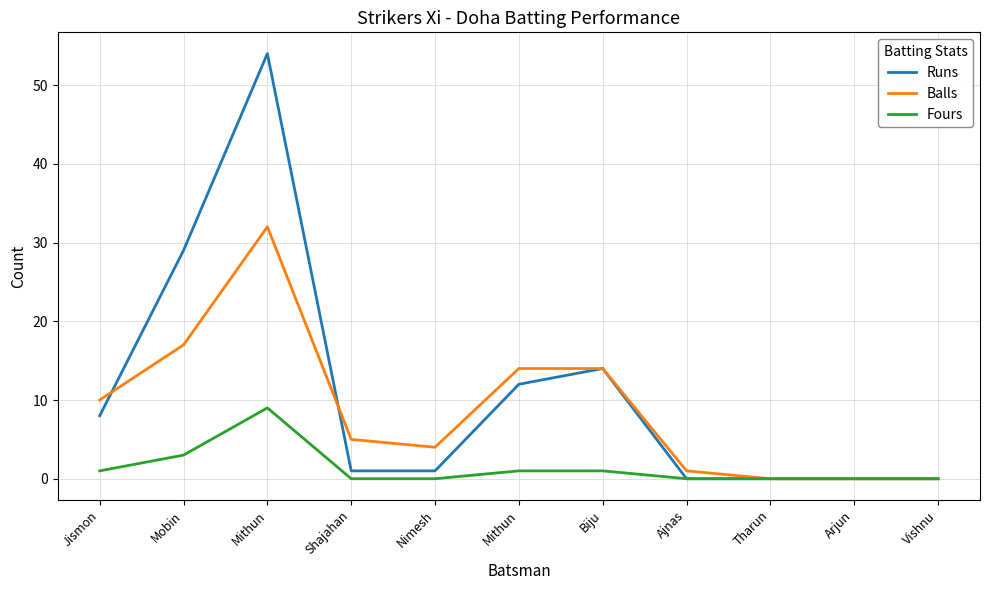

True or false: Fours and Balls intersect in this chart.

False